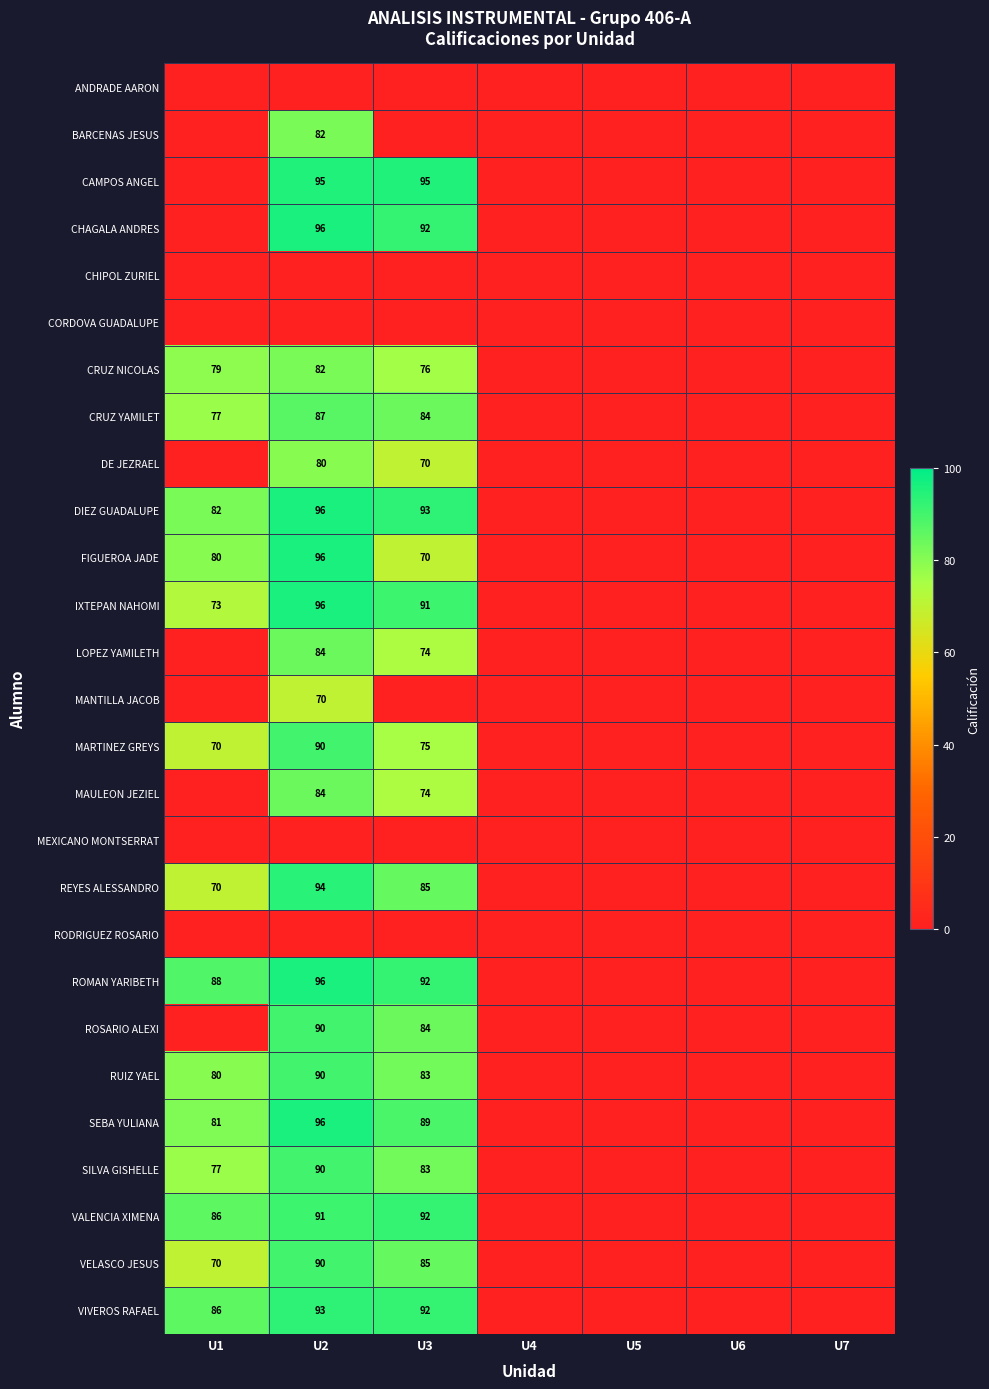

What is the sum of the FIGUEROA JADE values at U1 and U3?

150